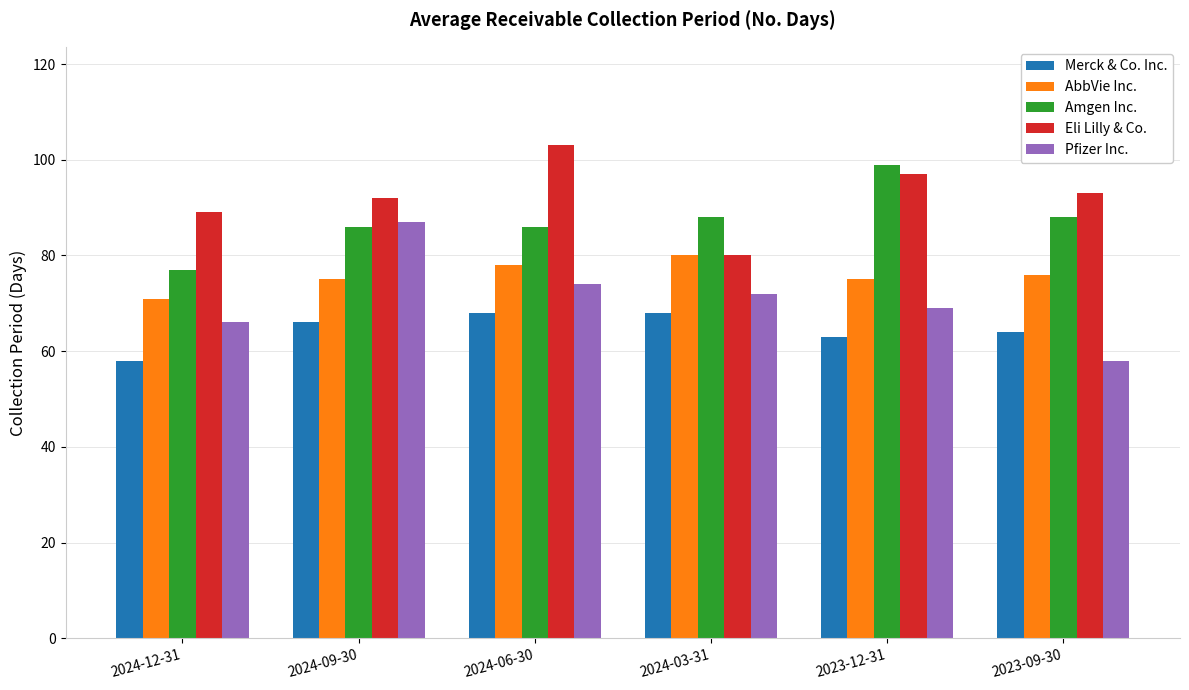

Which category has the lowest value in the Pfizer Inc. series?

2023-09-30